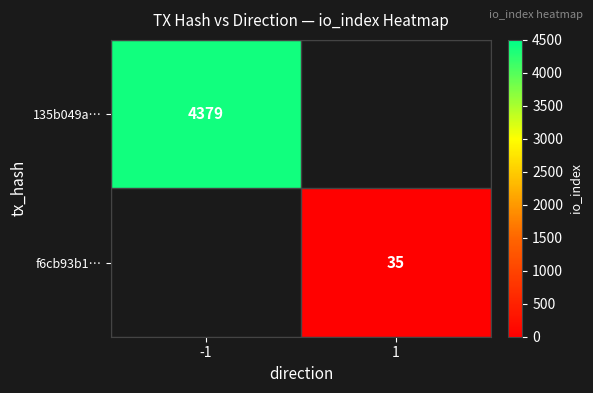

The value of f6cb93b1… at 1 is 35. True or false?

True